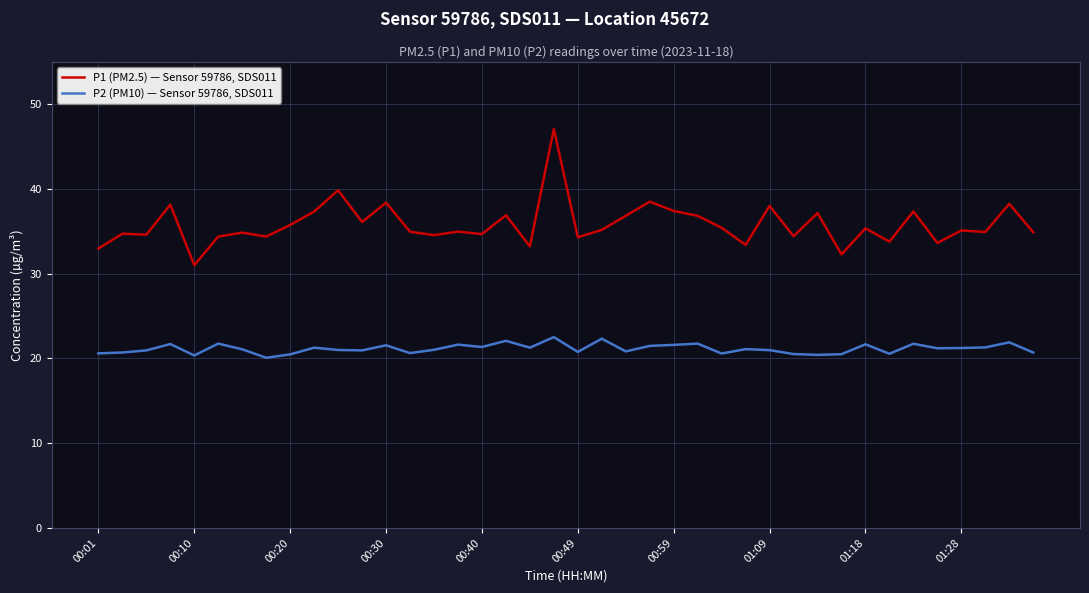

Which series has the largest range (max minus min)?

P1 (PM2.5) — Sensor 59786, SDS011